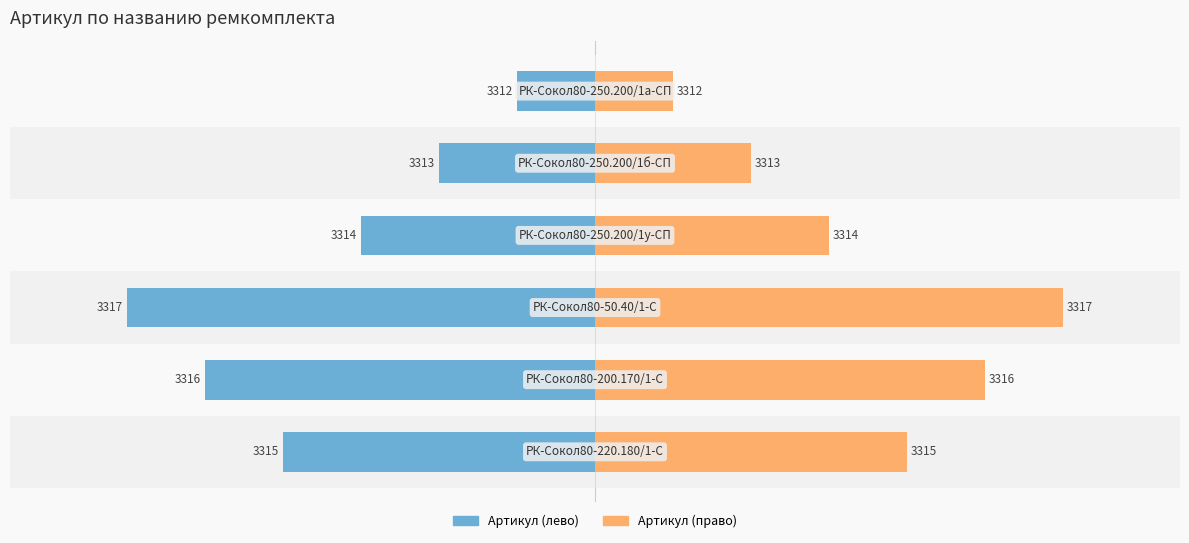

List the series in order of their peak value, lowest first.

Артикул (лево), Артикул (право)